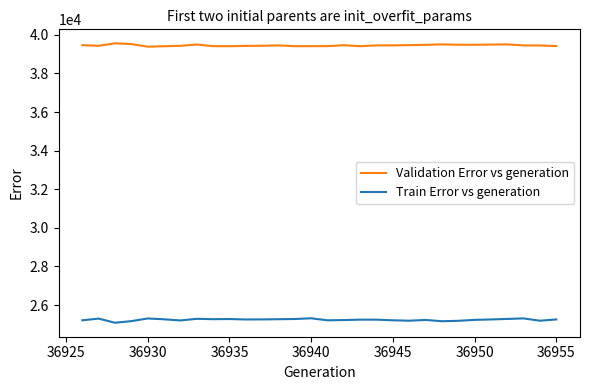

In Train Error vs generation, how many points are lower than both neighbors (excluding endpoints)?

8